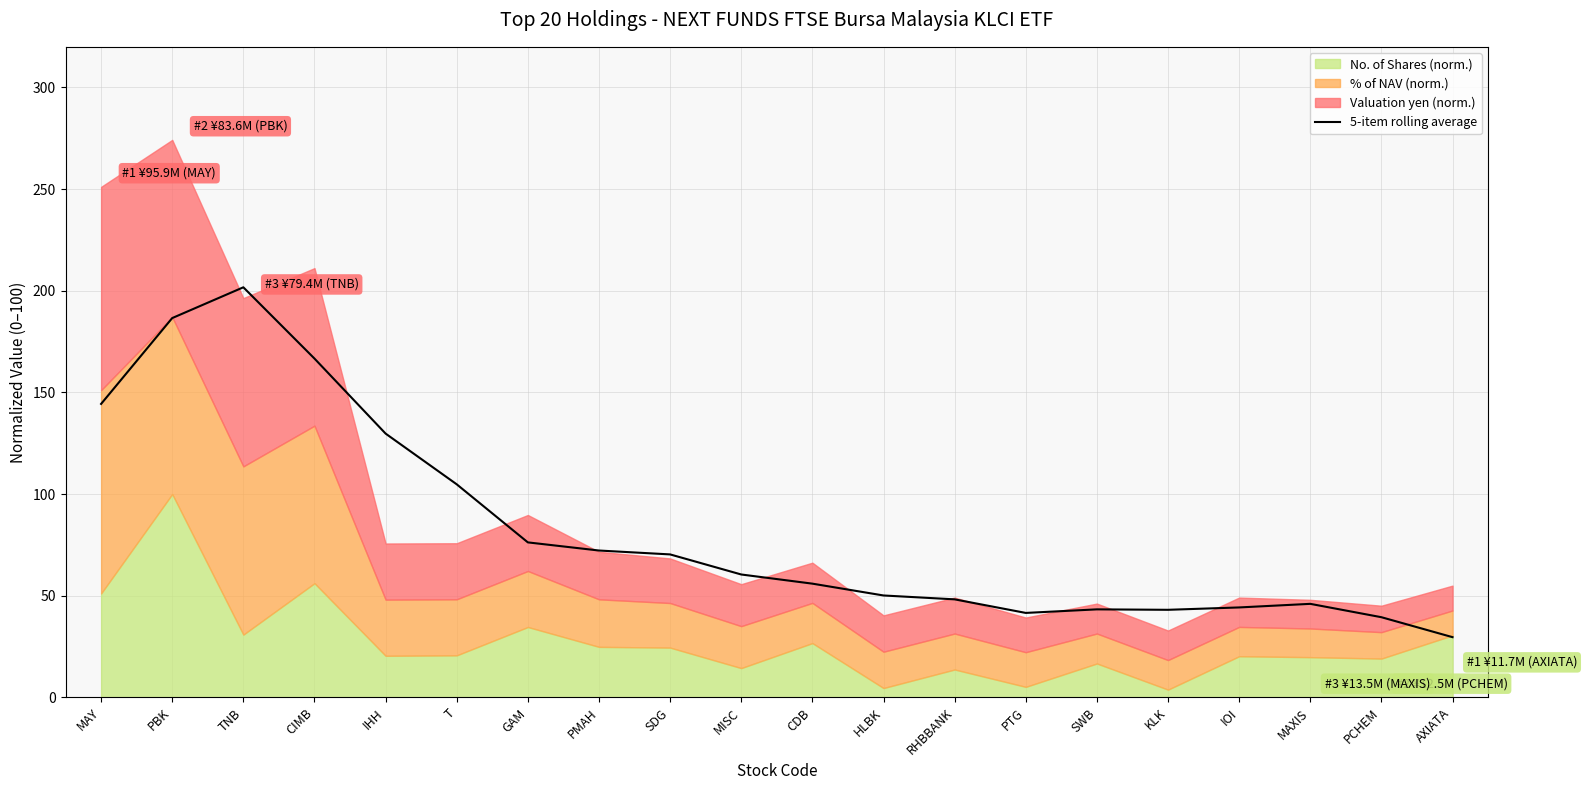

Reading left to right, list all the values displayed in this chart.

144.3	186.6	201.7	166.6	129.7	104.8	76.2	72.2	70.3	60.4	55.9	50.1	48.2	41.5	43.3	43.1	44.2	46.0	39.4	29.6